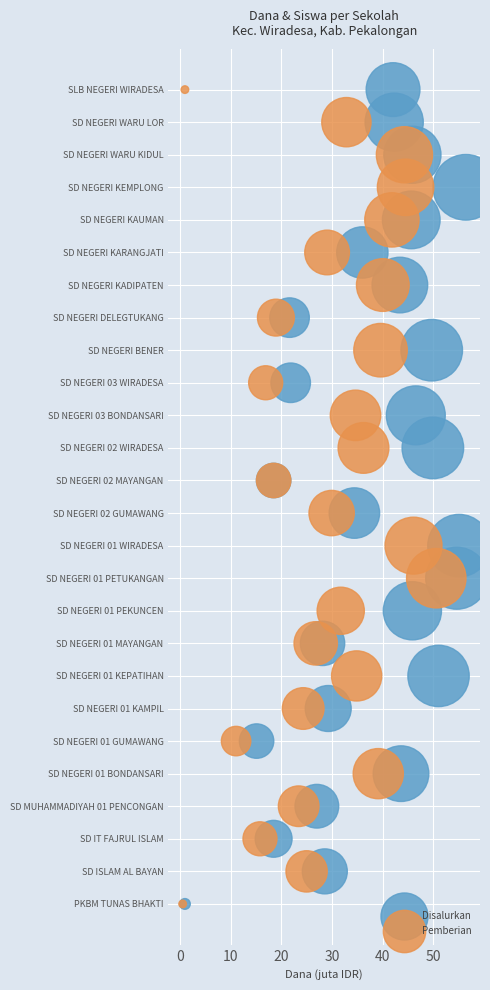

What are all the series names shown in the legend?

Disalurkan, Pemberian